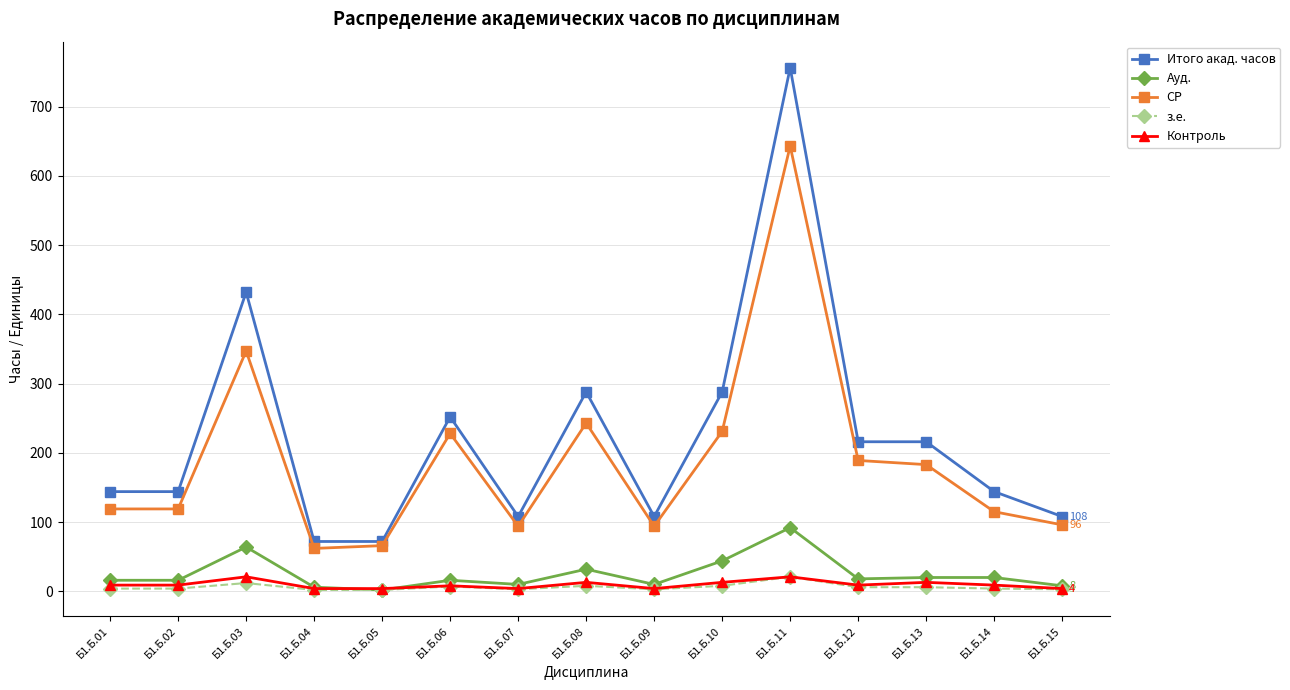

Where is the first local maximum for Ауд.?

Б1.Б.03